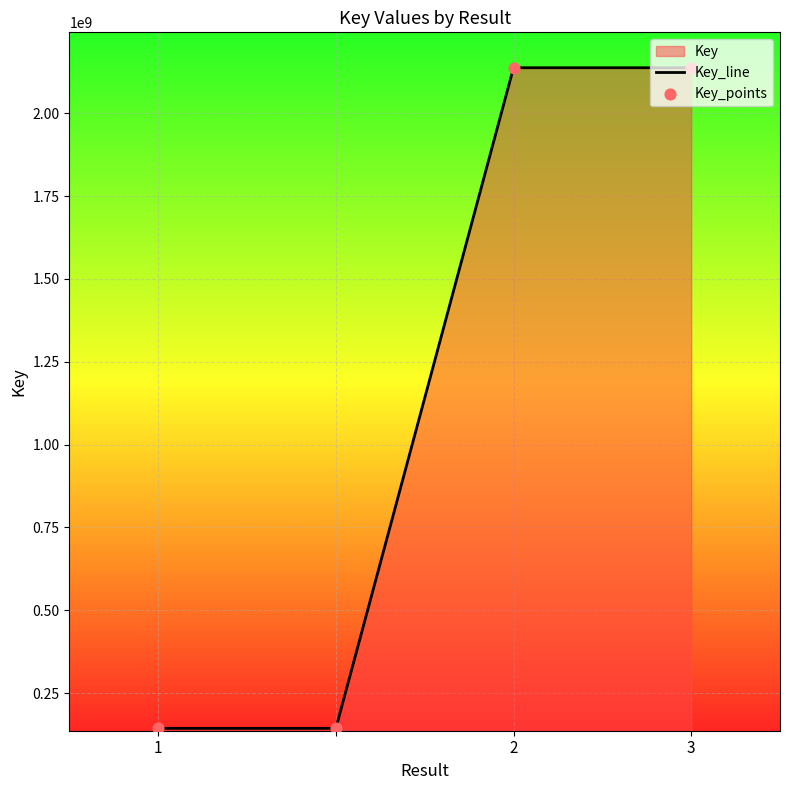

Is it true that the value at 2 is 2137665513?

True